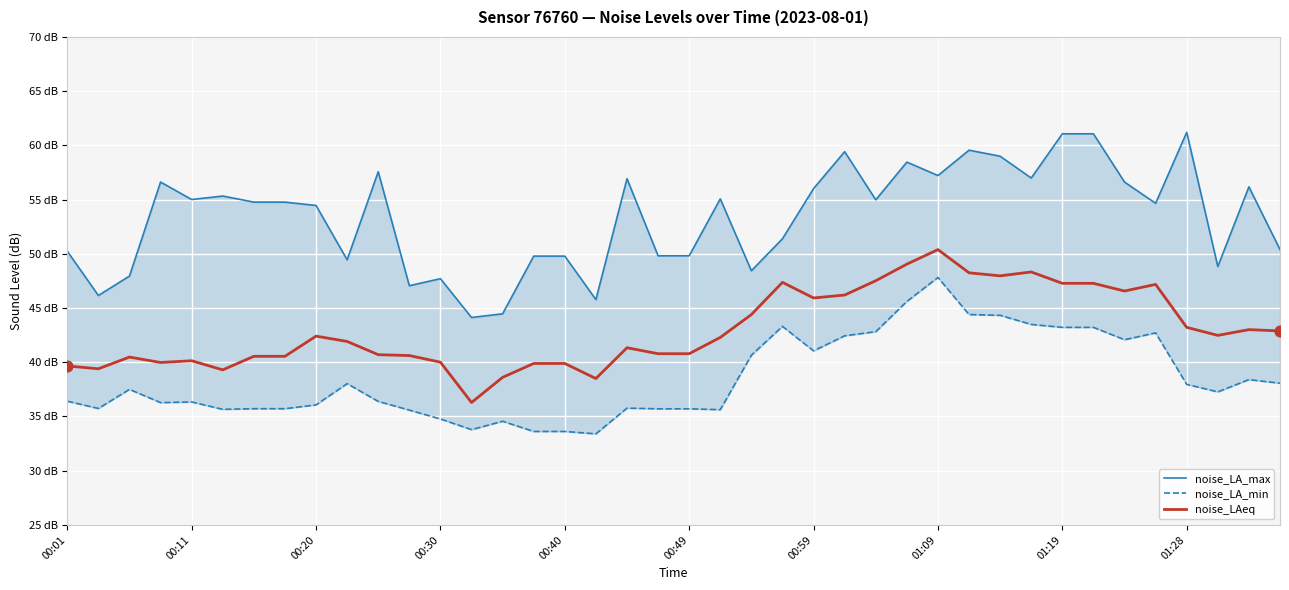

Which series has the largest total across all categories?

noise_LA_max